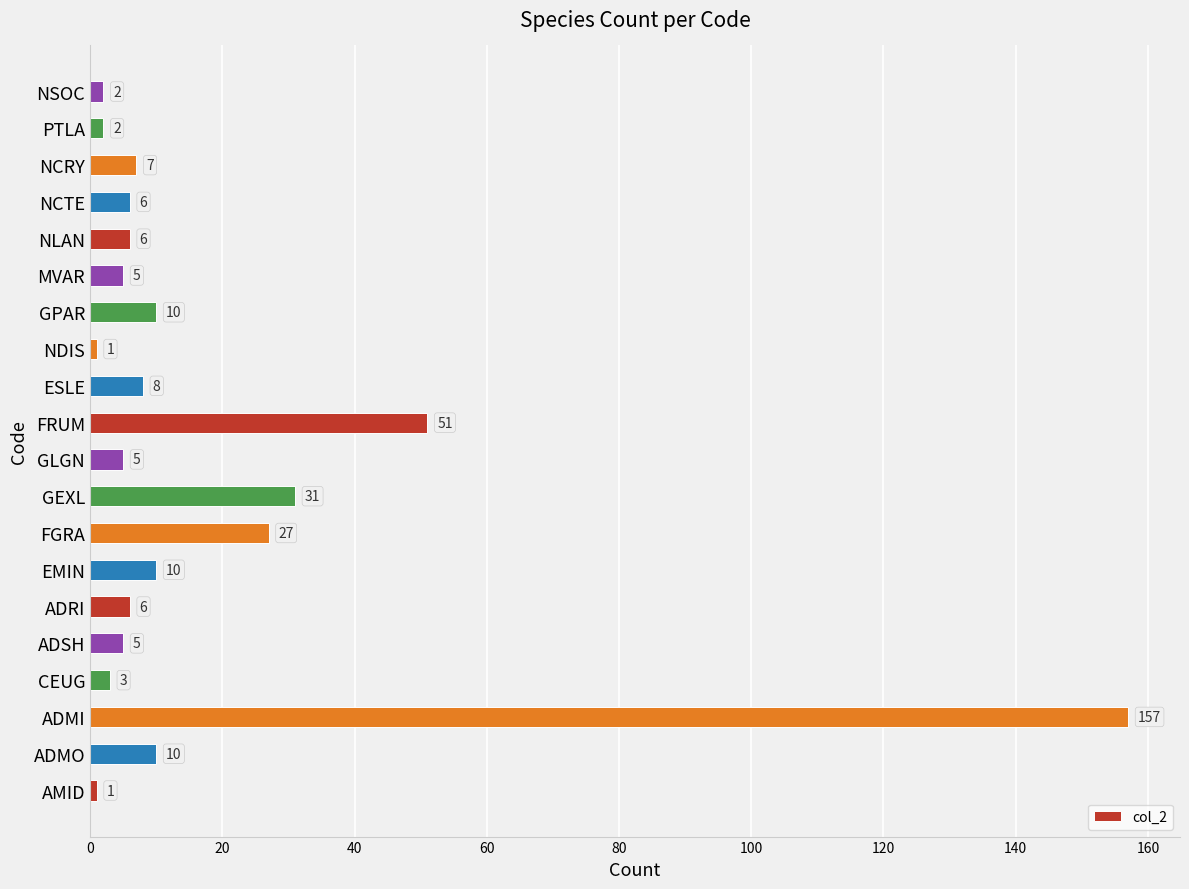

Which label corresponds to the largest value in the chart?

ADMI